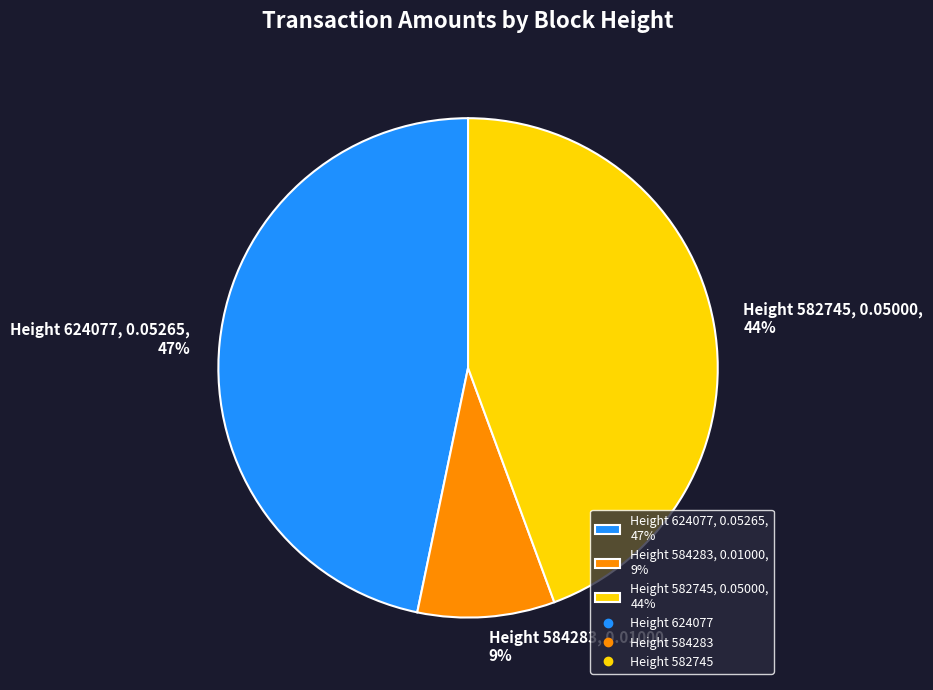

The Height 582745, 0.05000, 44% slice represents 44% of the pie. True or false?

True